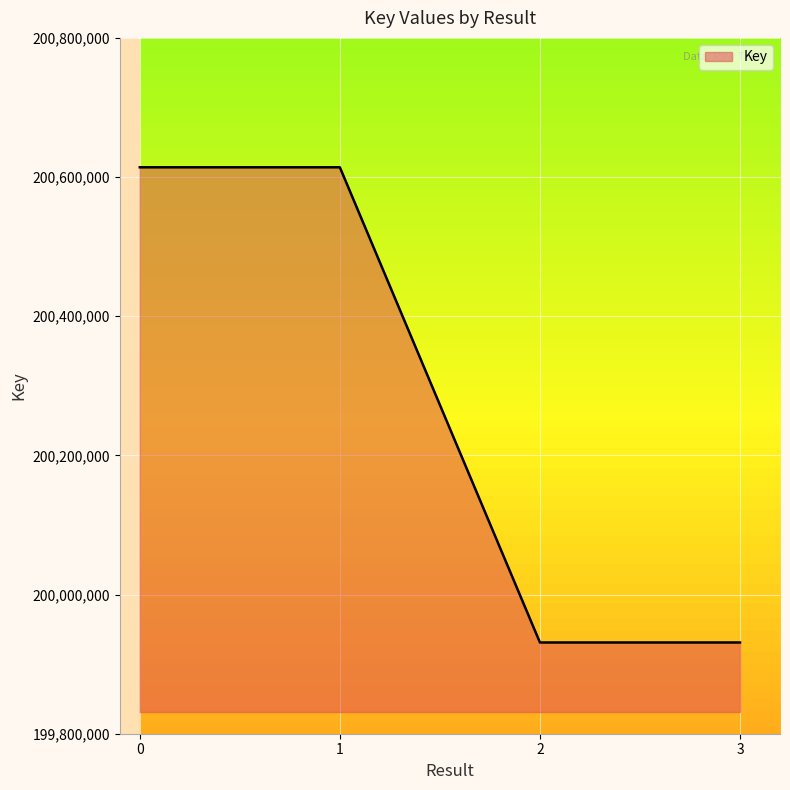

Approximately how many times larger is the value at 1 compared to 3?

1.0